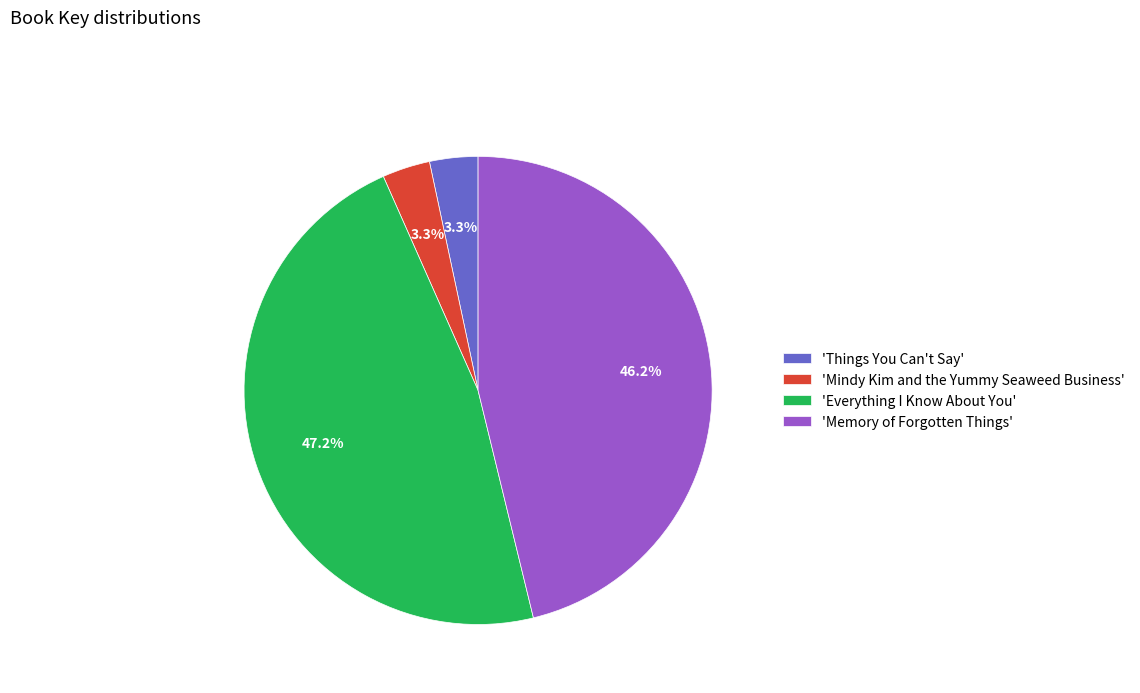

Does 'Mindy Kim and the Yummy Seaweed Business' account for over 50% of the chart?

No